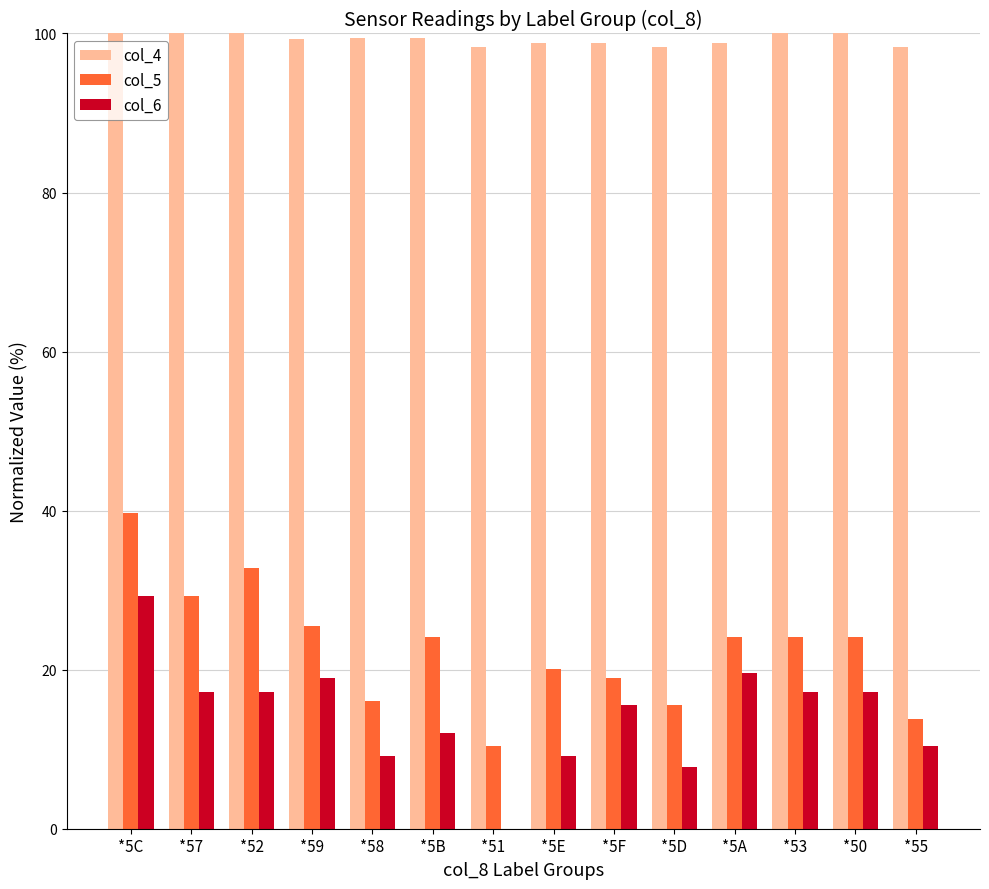

What is the average value of the col_4 series?

99.3